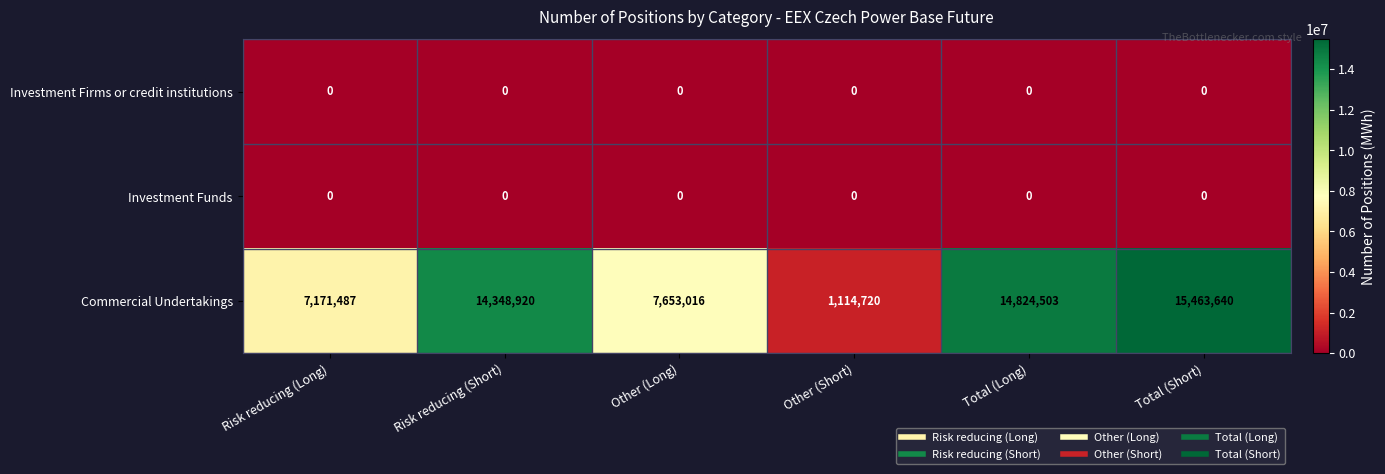

Which series has the widest spread of values?

Commercial Undertakings